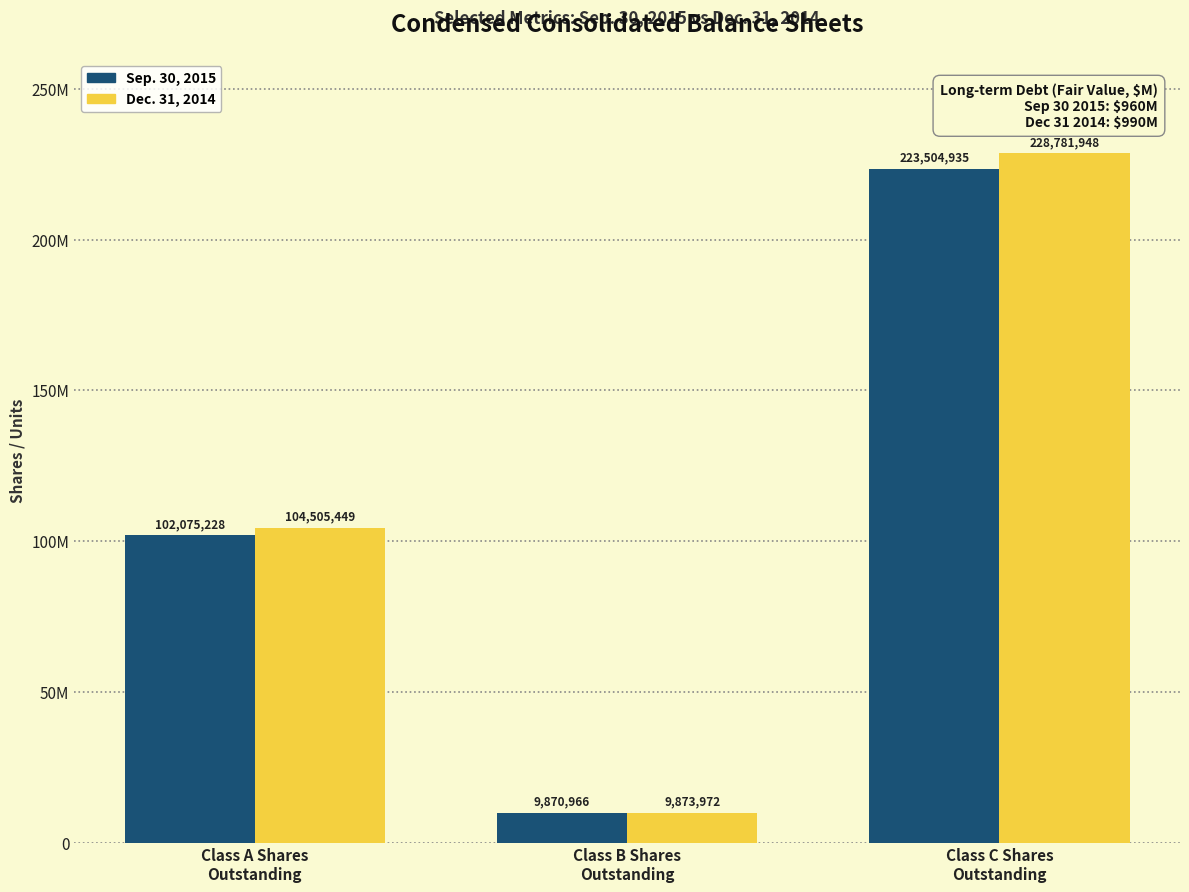

Does the chart contain any negative values?

No